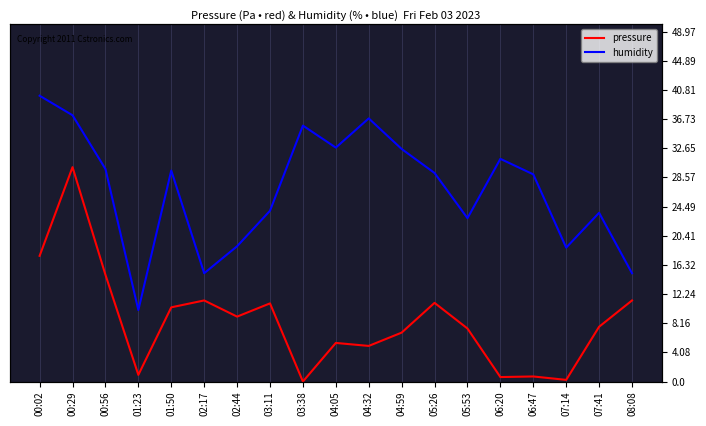

Reading left to right, list all the values displayed in this chart.

pressure: 00:02=17.6	00:29=30.0	00:56=14.9	01:23=0.9	01:50=10.4	02:17=11.3	02:44=9.1	03:11=10.9	03:38=0.0	04:05=5.4	04:32=5.0	04:59=6.8	05:26=11.0	05:53=7.4	06:20=0.6	06:47=0.7	07:14=0.2	07:41=7.7	08:08=11.3
humidity: 00:02=40.0	00:29=37.3	00:56=29.7	01:23=10.0	01:50=29.5	02:17=15.2	02:44=18.9	03:11=23.9	03:38=35.8	04:05=32.7	04:32=36.8	04:59=32.5	05:26=29.2	05:53=22.9	06:20=31.2	06:47=29.0	07:14=18.7	07:41=23.6	08:08=15.2